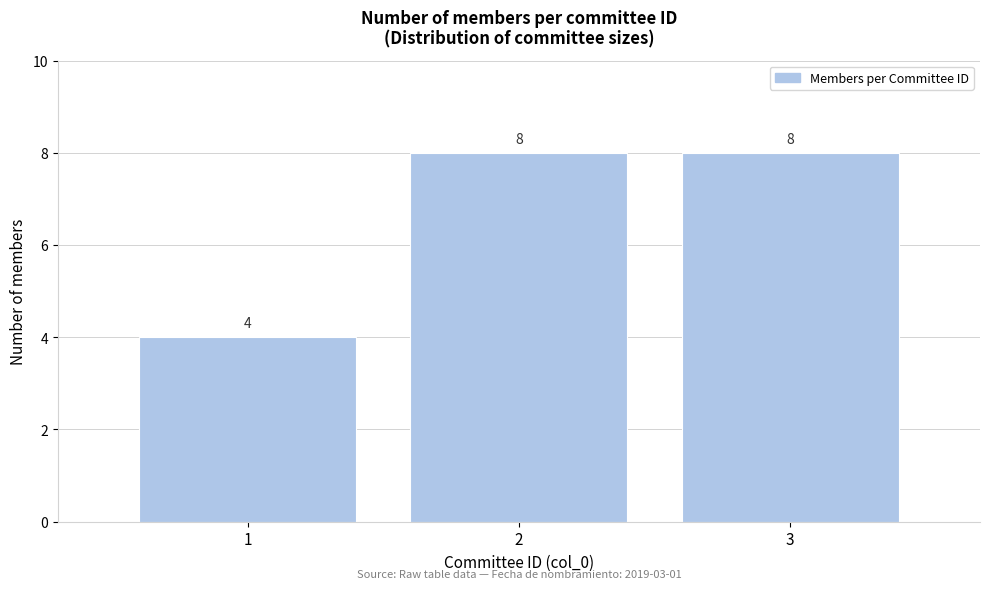

Reading left to right, transcribe all the data shown in this chart.

4	8	8